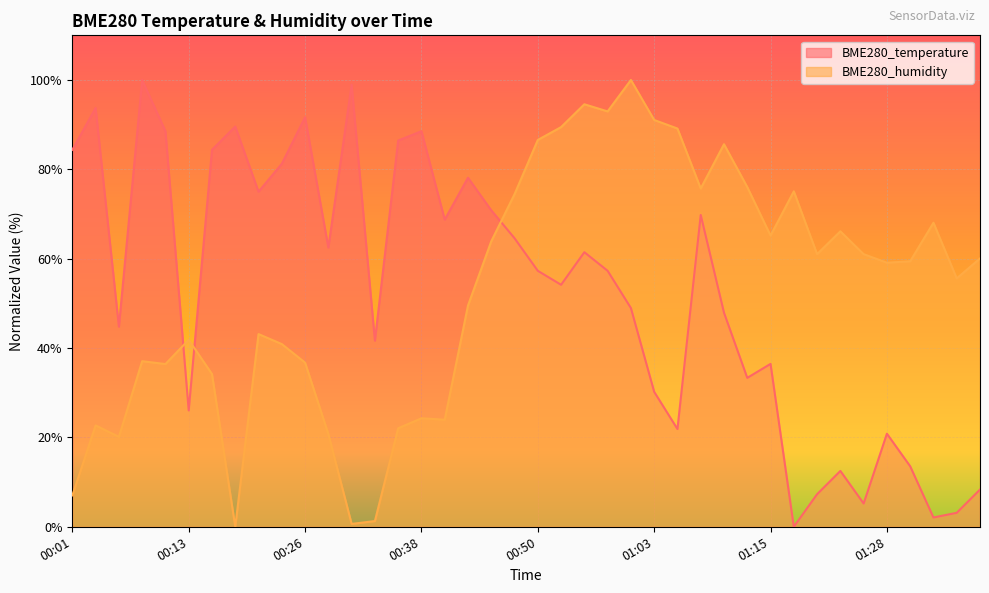

Where does the BME280_temperature series first go above 57?

00:01